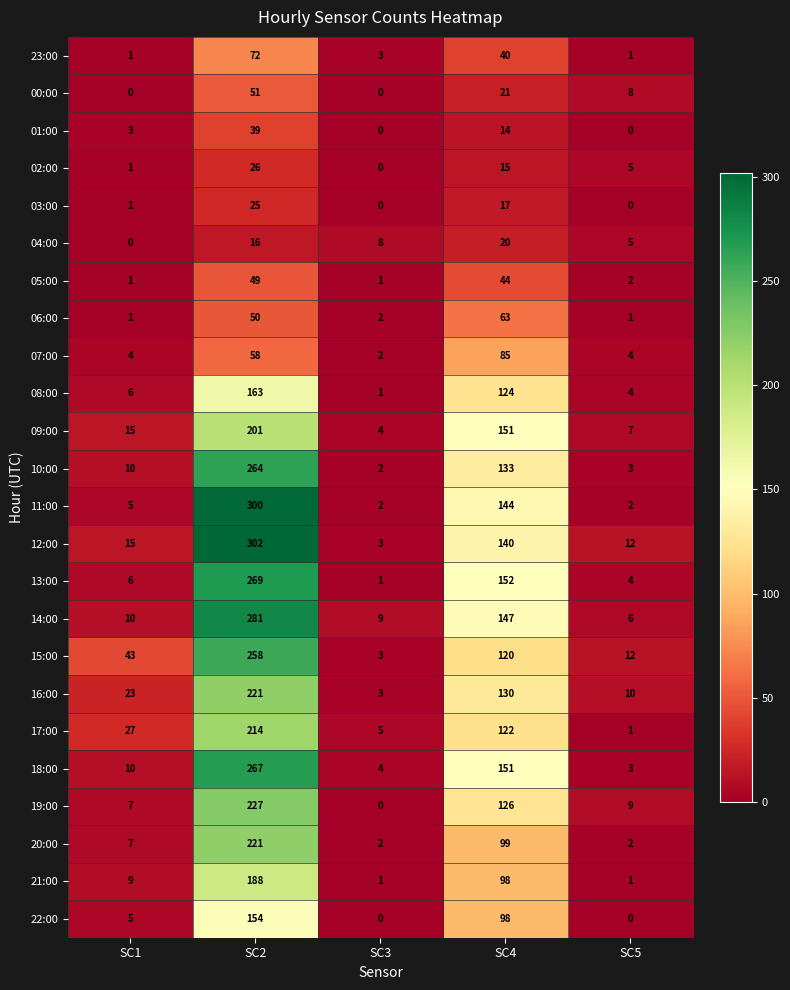

Rank the categories by 10:00 value from highest to lowest.

SC2, SC4, SC1, SC5, SC3